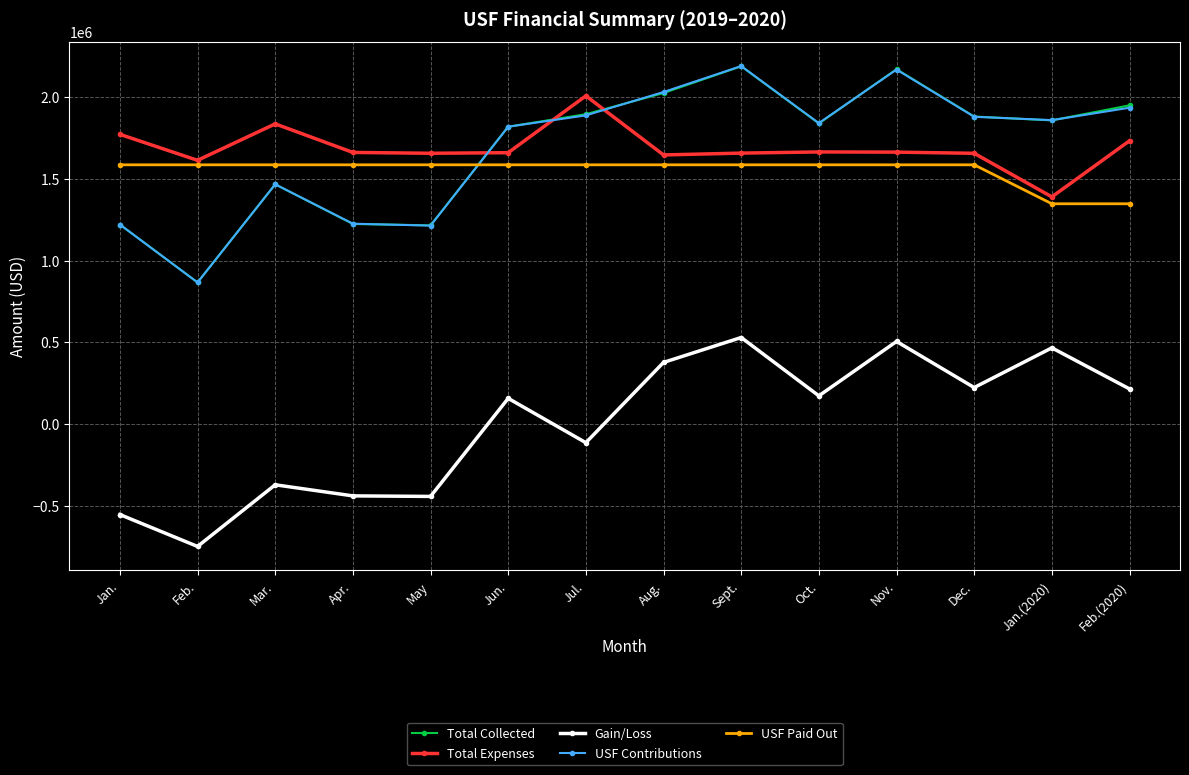

At which category does Total Expenses reach its first local peak?

Mar.